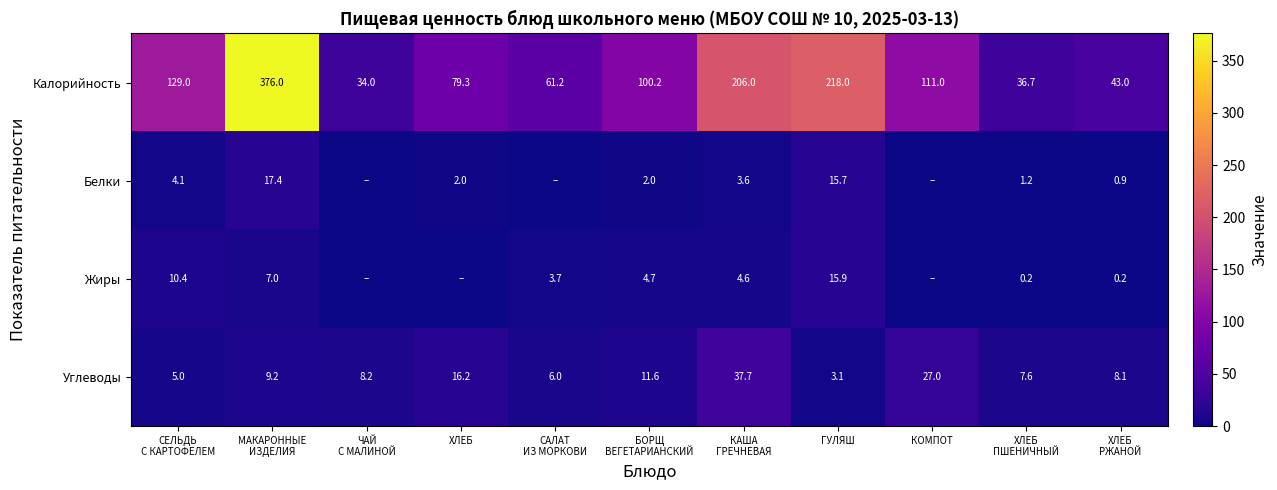

What is the difference between the highest and lowest values at ГУЛЯШ?

214.9